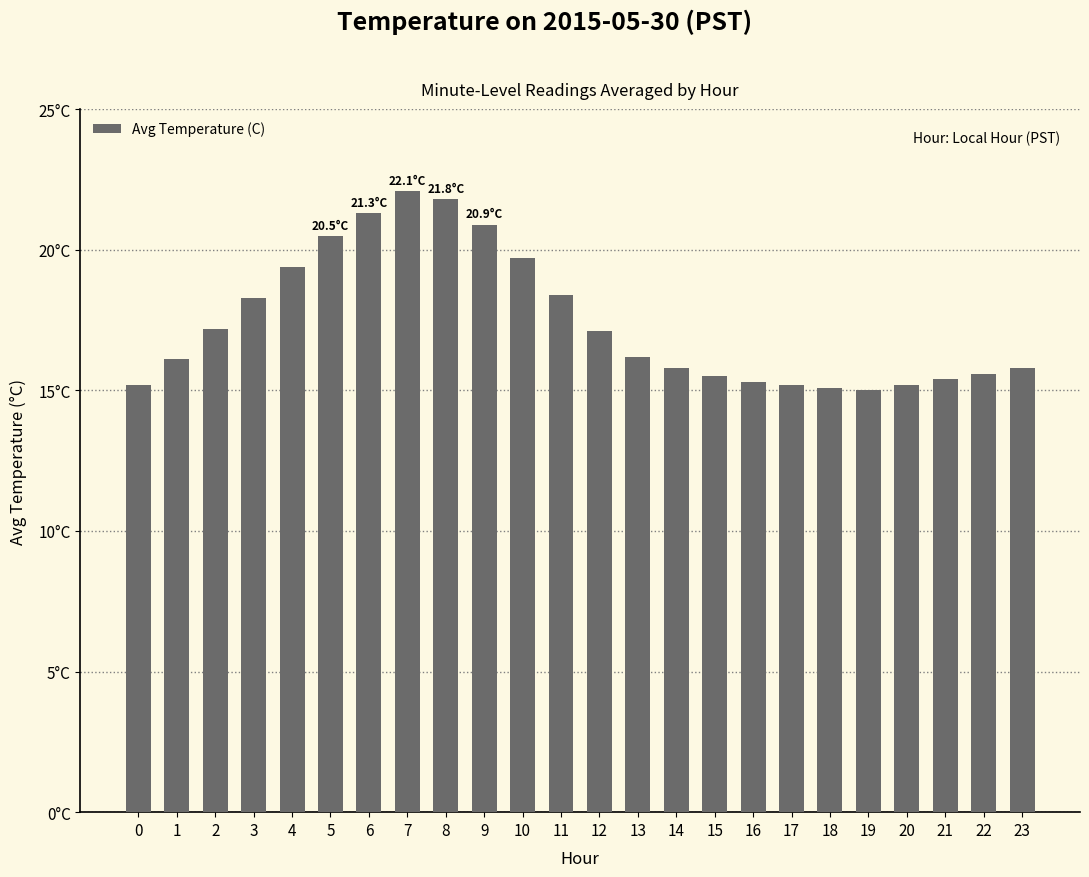

Reading left to right, what are all the values shown in this chart?

15.2	16.1	17.2	18.3	19.4	20.5	21.3	22.1	21.8	20.9	19.7	18.4	17.1	16.2	15.8	15.5	15.3	15.2	15.1	15.0	15.2	15.4	15.6	15.8